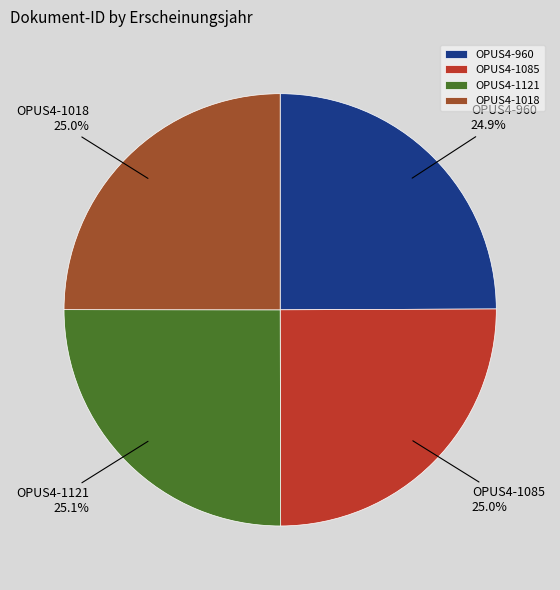

How many slices are in this pie chart?

4